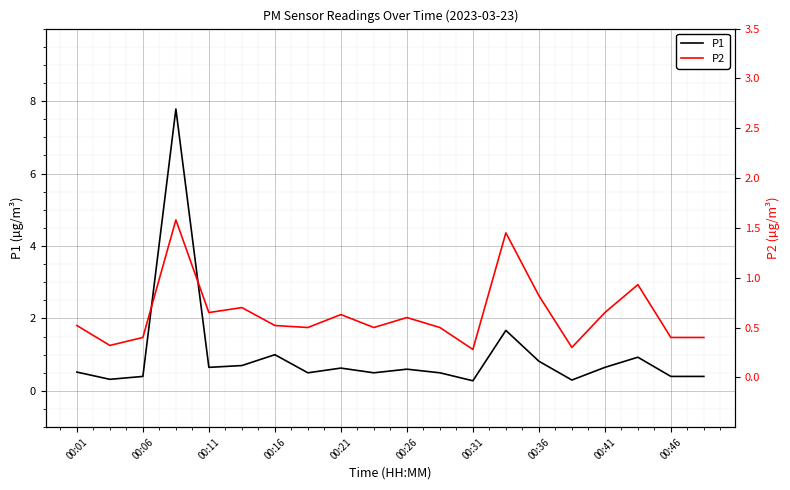

The value of P1 at 00:06 is 0.4. True or false?

True